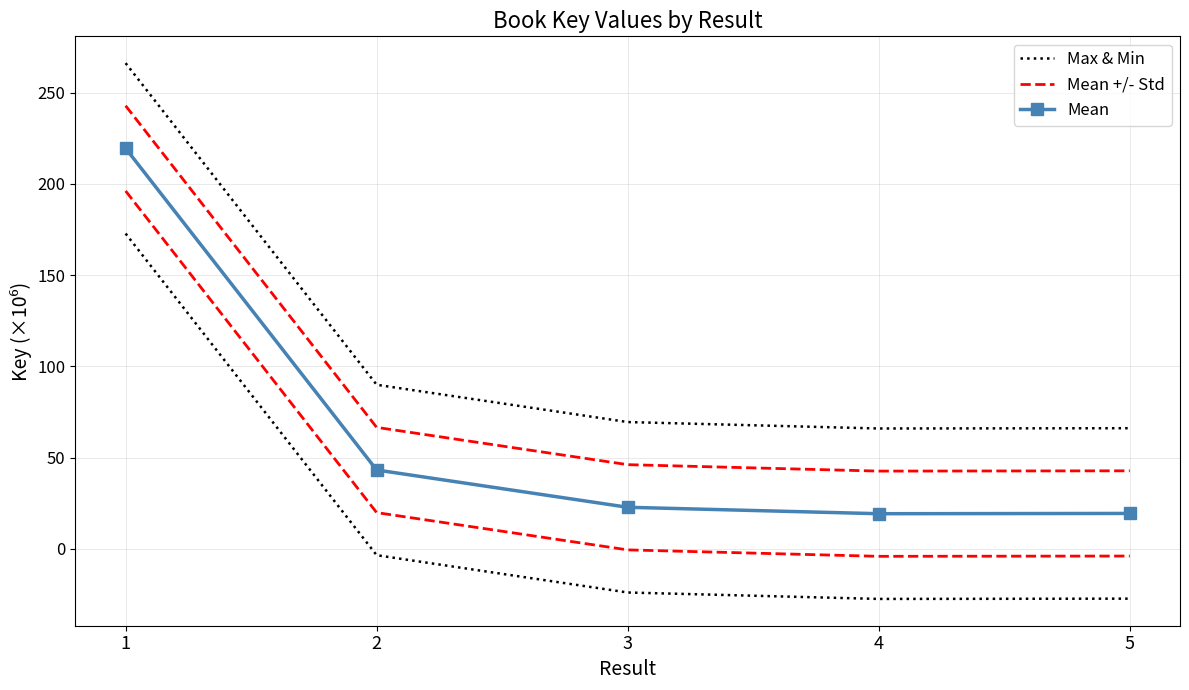

Rank the series by their maximum value, from lowest to highest.

Mean, Mean +/- Std, Max & Min